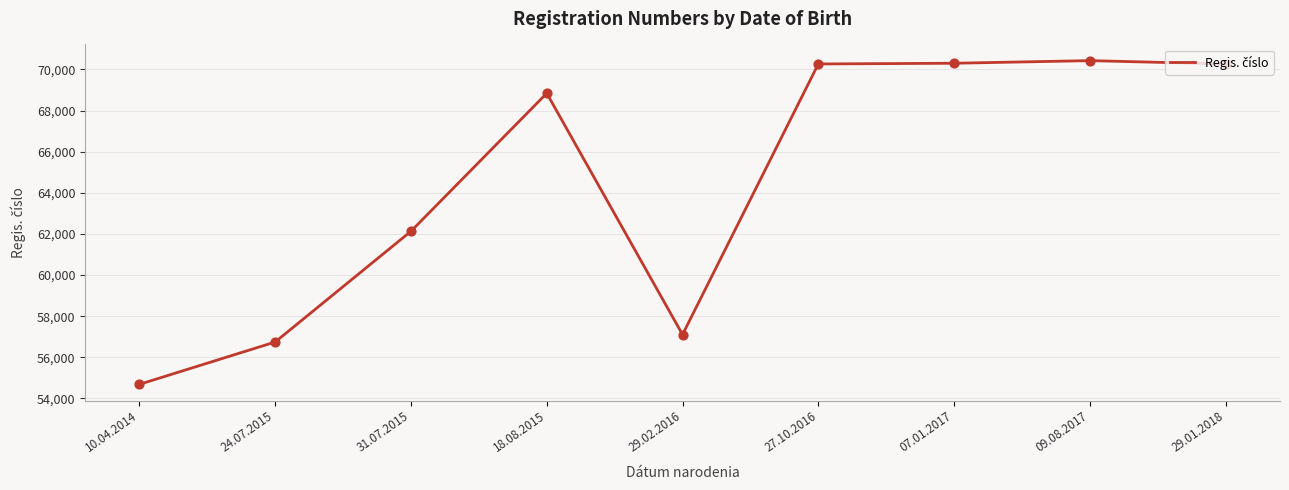

What is the ratio of the value at 18.08.2015 to the value at 31.07.2015?

1.1